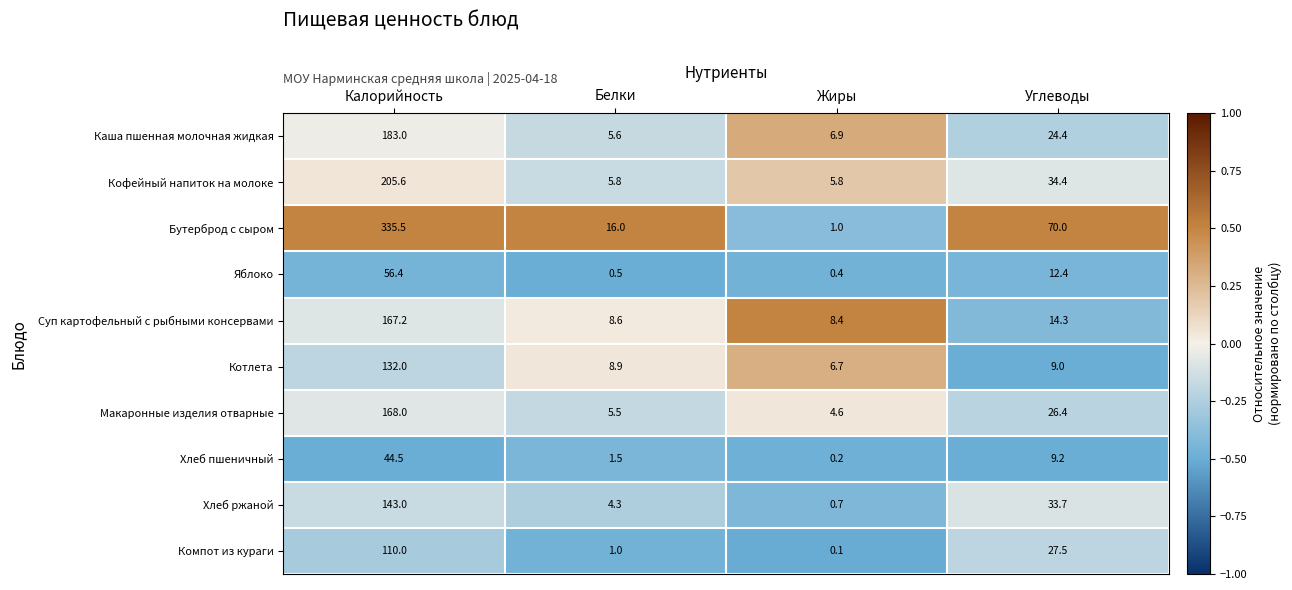

What is the approximate value of Компот из кураги at Белки?

1.0